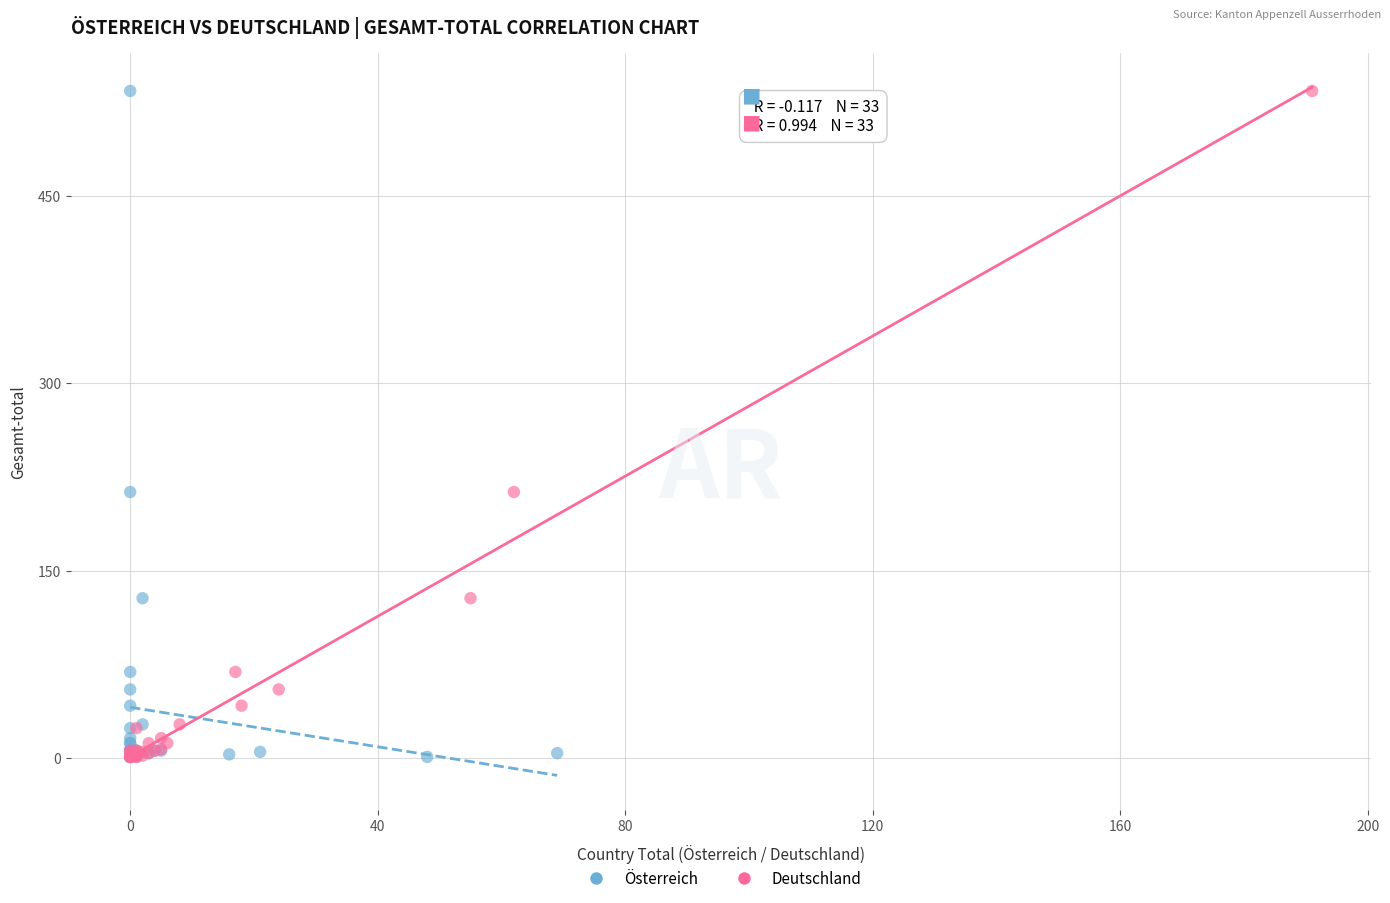

What are all the series names shown in the legend?

Österreich, Deutschland